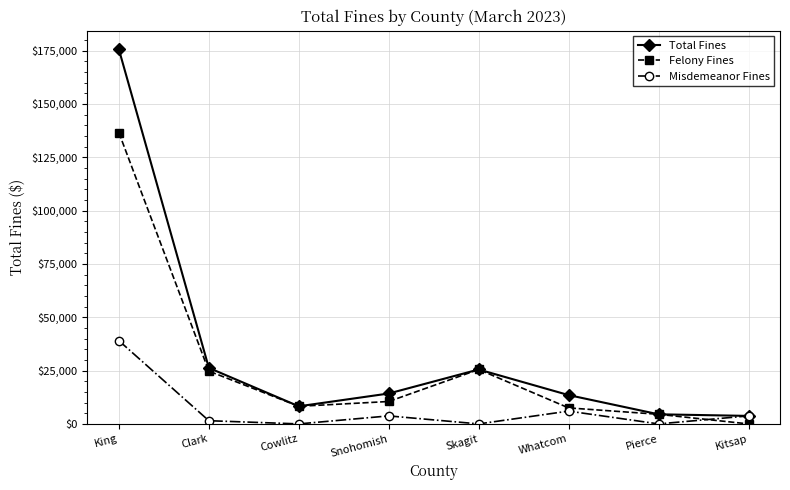

Is it true that Total Fines equals 19318 at Whatcom?

False